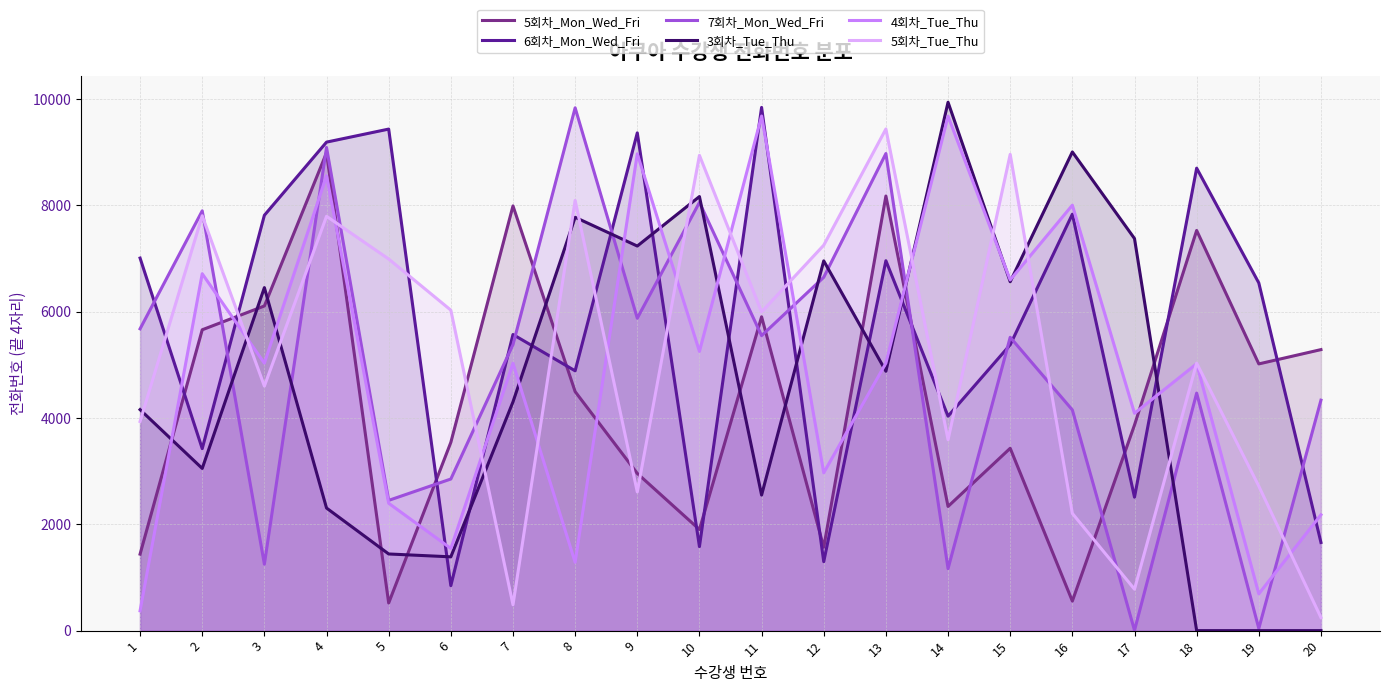

What is the approximate value of 4회차_Tue_Thu at 14, to the nearest 100?

9700